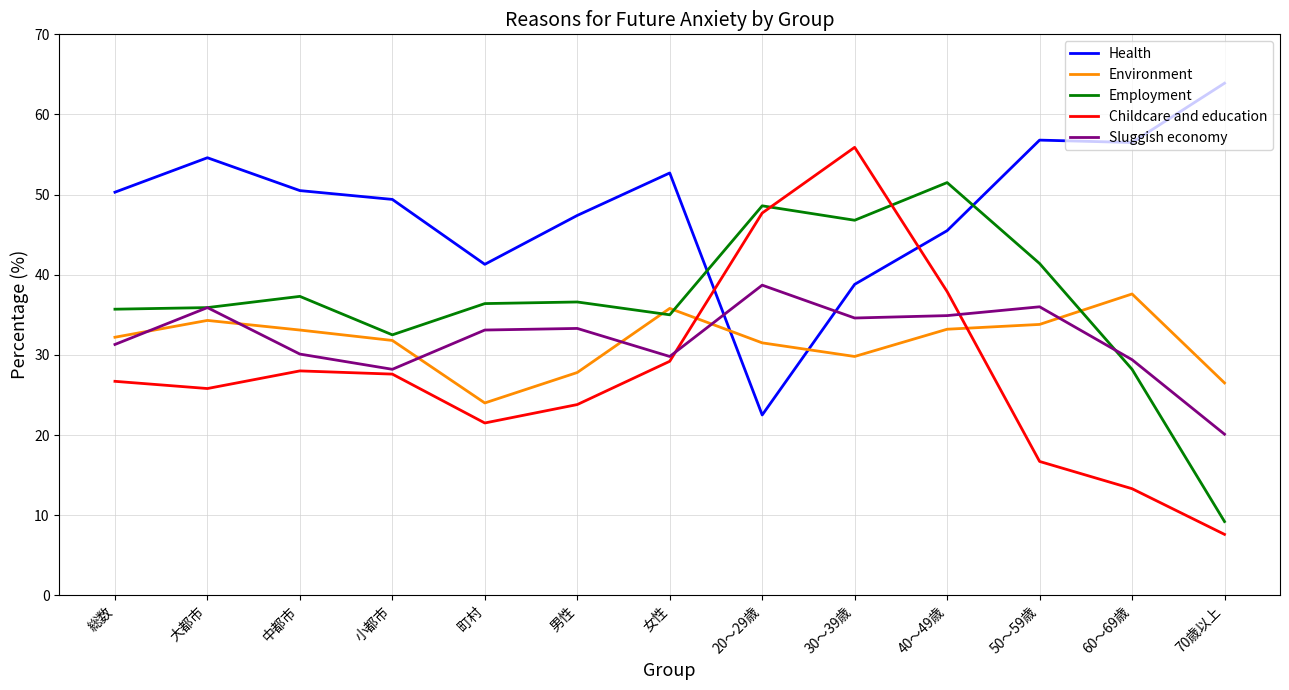

Does the chart have visible grid lines?

Yes